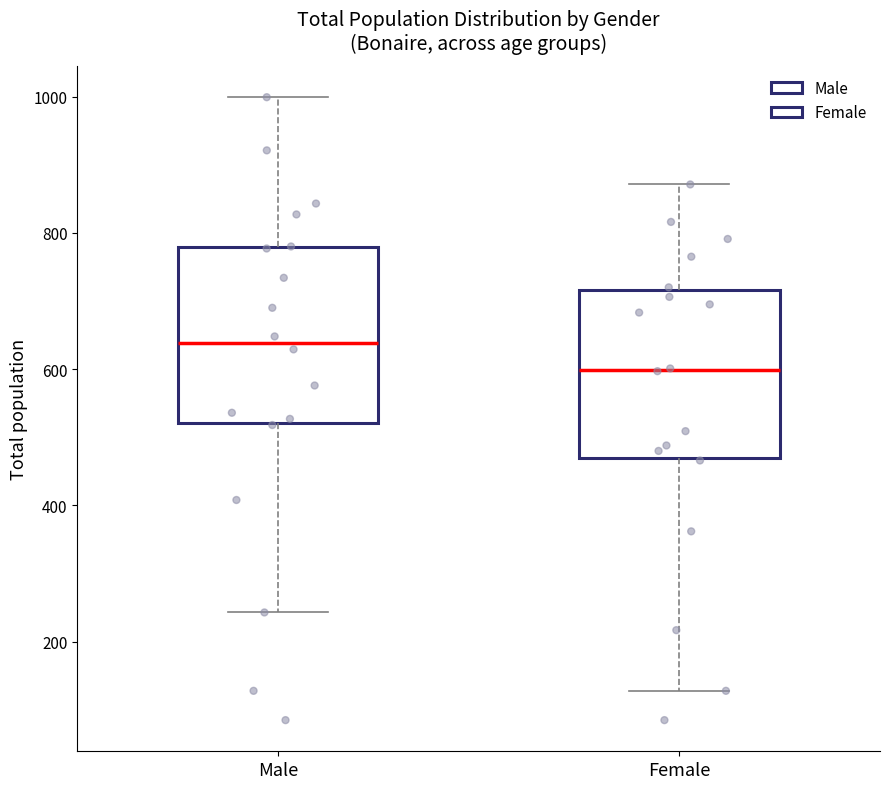

Reading left to right, transcribe this box plot: for each box, give where its median line is, the range the box spans, and where its two whiskers end, as read against the y-axis. The values are not printed on the chart, so give them approximately, as read against the axis.

Male: median 640, box 520 to 780, whiskers 240 to 1000
Female: median 600, box 460 to 720, whiskers 120 to 880